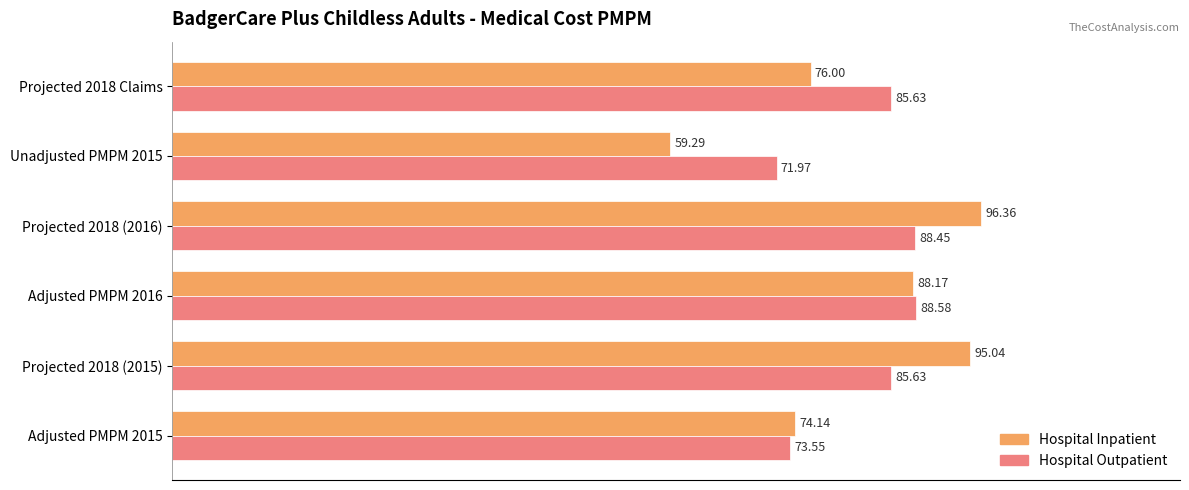

Rank the categories by Hospital Inpatient value from lowest to highest.

Unadjusted PMPM 2015, Adjusted PMPM 2015, Projected 2018 Claims, Adjusted PMPM 2016, Projected 2018 (2015), Projected 2018 (2016)